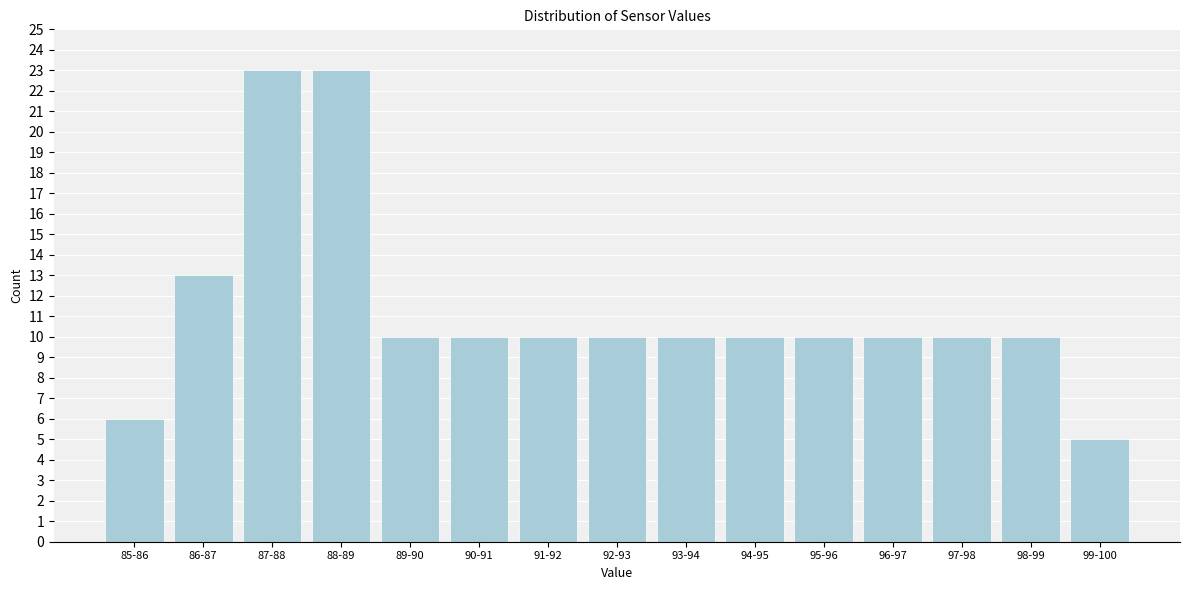

Reading left to right, what are all the values shown in this chart?

6	13	23	23	10	10	10	10	10	10	10	10	10	10	5